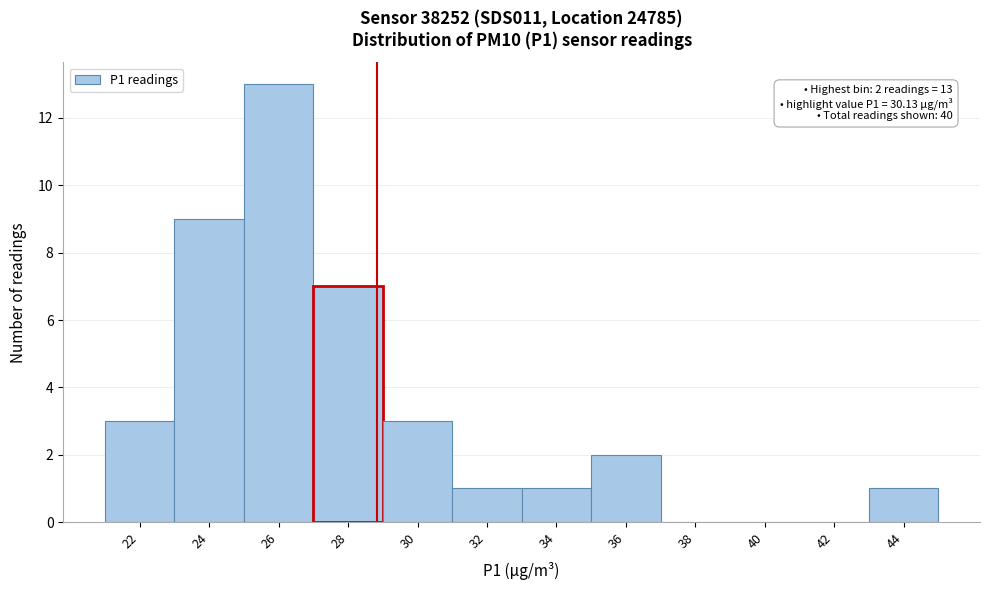

Reading left to right, list all the values displayed in this chart.

22=3	24=9	26=13	28=7	30=3	32=1	34=1	36=2	38=0	40=0	42=0	44=1